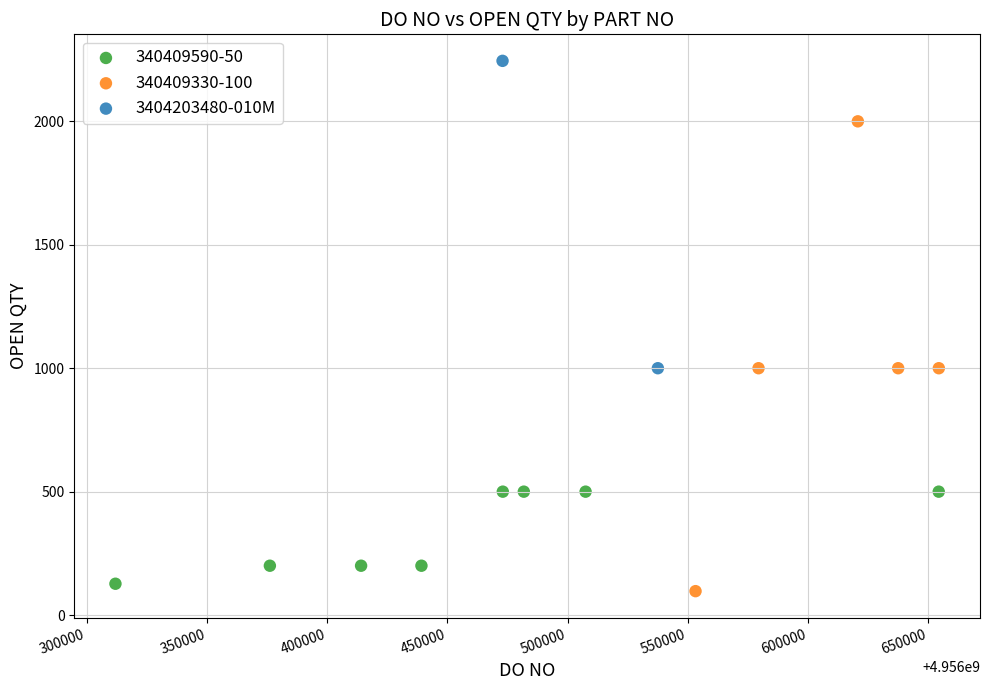

What are all the series names shown in the legend?

340409590-50, 340409330-100, 3404203480-010M